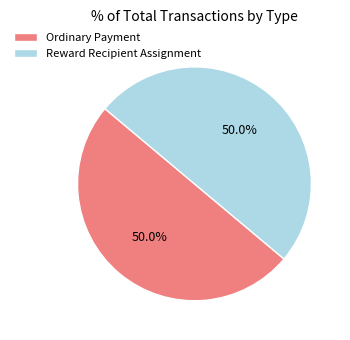

What portion of the pie excludes Reward Recipient Assignment?

50.0%